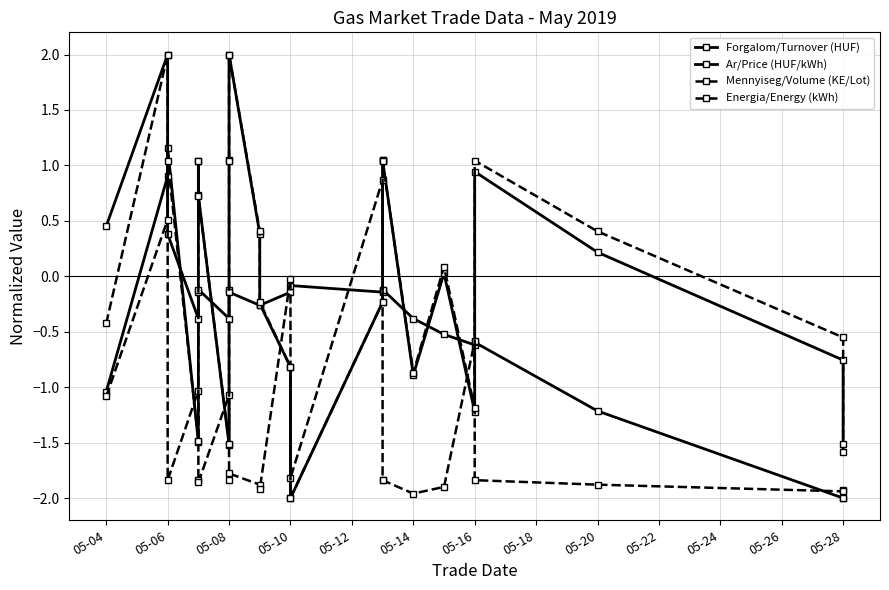

What is the smallest value displayed?

-2.0